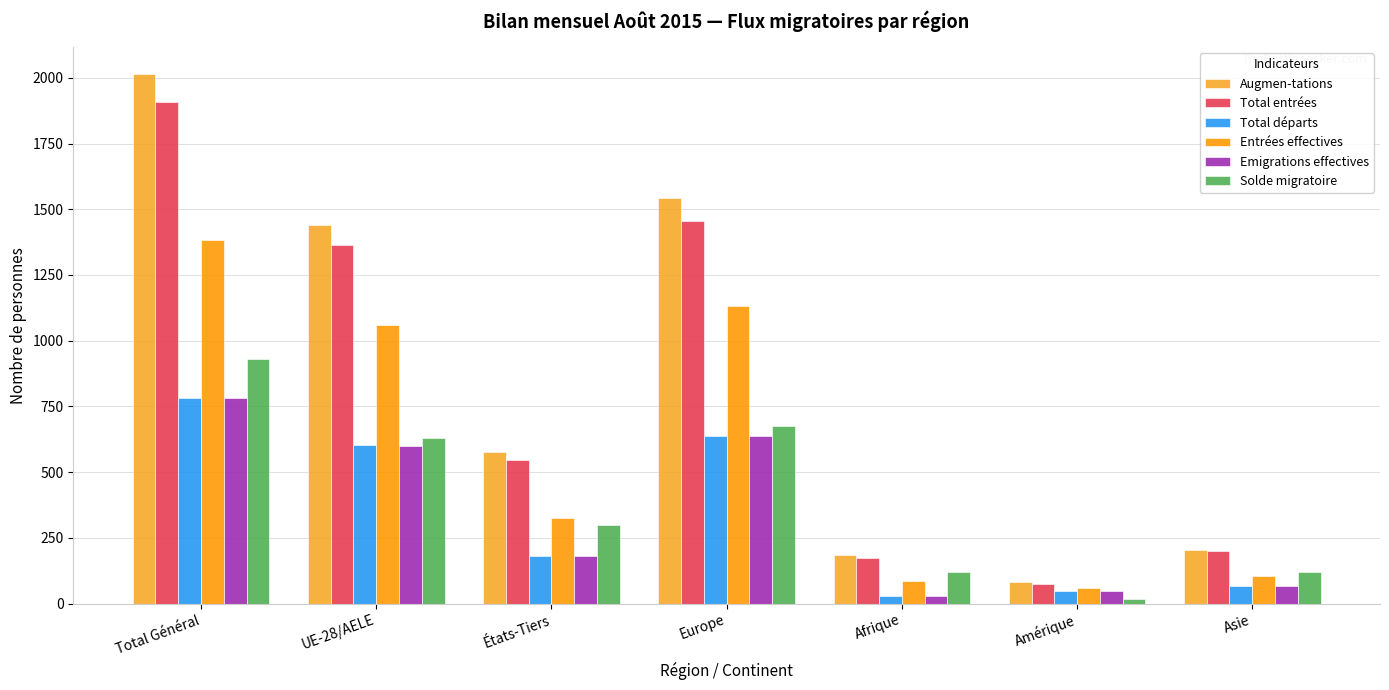

How many bars are there in each group?

6